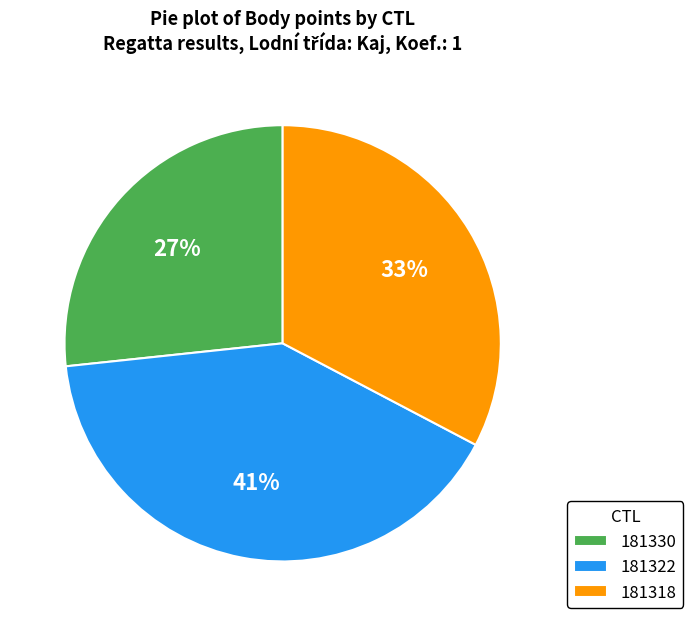

Is there any slice that represents more than half of the pie?

No